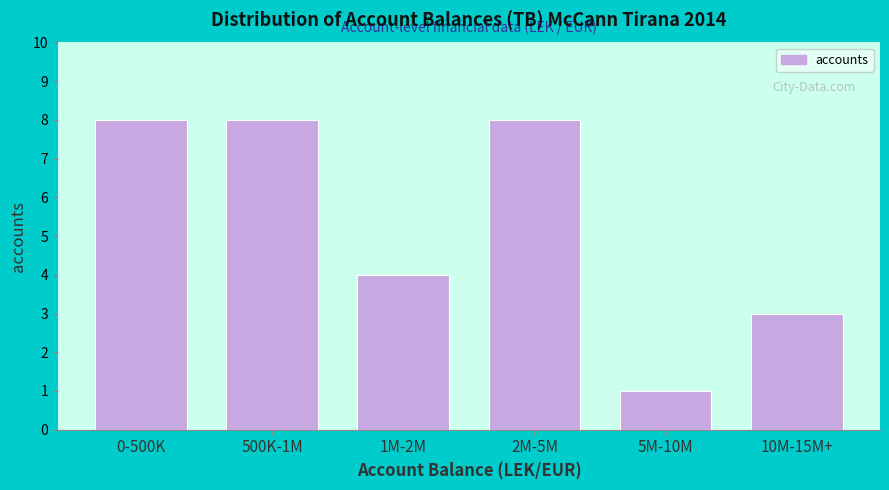

Reading left to right, extract all data points from this chart.

0-500K=8	500K-1M=8	1M-2M=4	2M-5M=8	5M-10M=1	10M-15M+=3